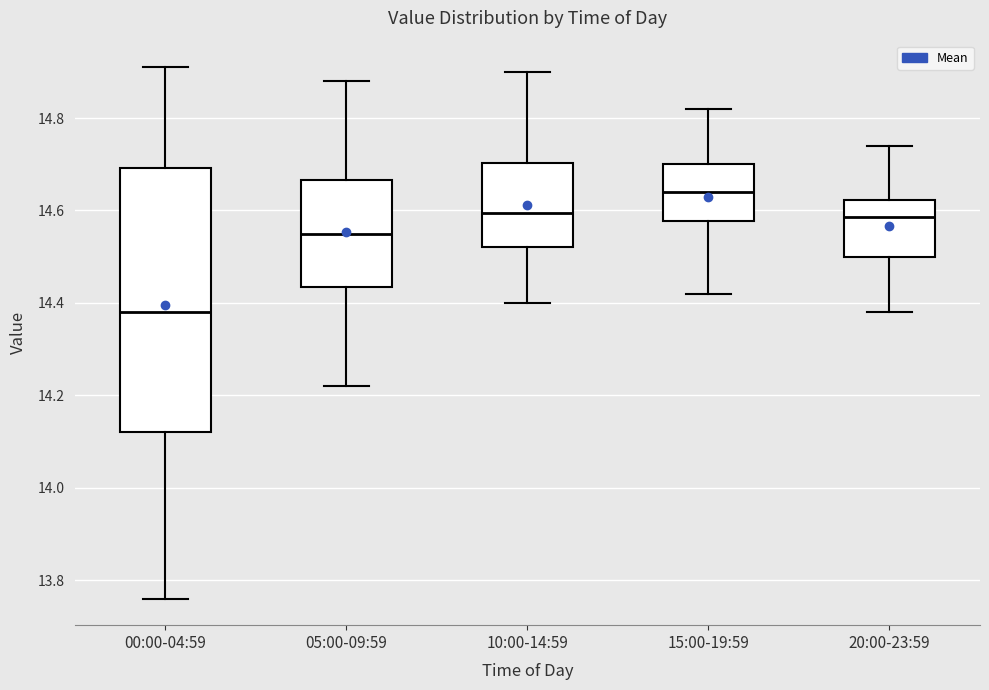

Reading left to right, read every box against the y-axis: the position of its median line, the range the box covers, and the ends of its whiskers. The values are not printed on the chart, so give them approximately, as read against the axis.

00:00-04:59: median 14.38, box 14.12 to 14.70, whiskers 13.76 to 14.92
05:00-09:59: median 14.56, box 14.44 to 14.66, whiskers 14.22 to 14.88
10:00-14:59: median 14.60, box 14.52 to 14.70, whiskers 14.40 to 14.90
15:00-19:59: median 14.64, box 14.58 to 14.70, whiskers 14.42 to 14.82
20:00-23:59: median 14.58, box 14.50 to 14.62, whiskers 14.38 to 14.74